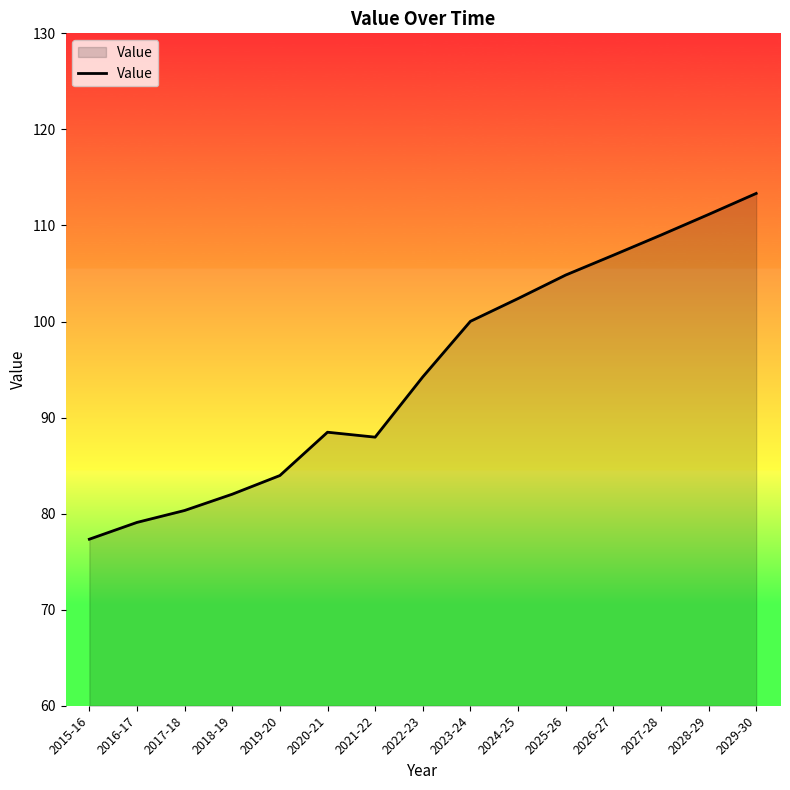

What position from the right is 2020-21?

10